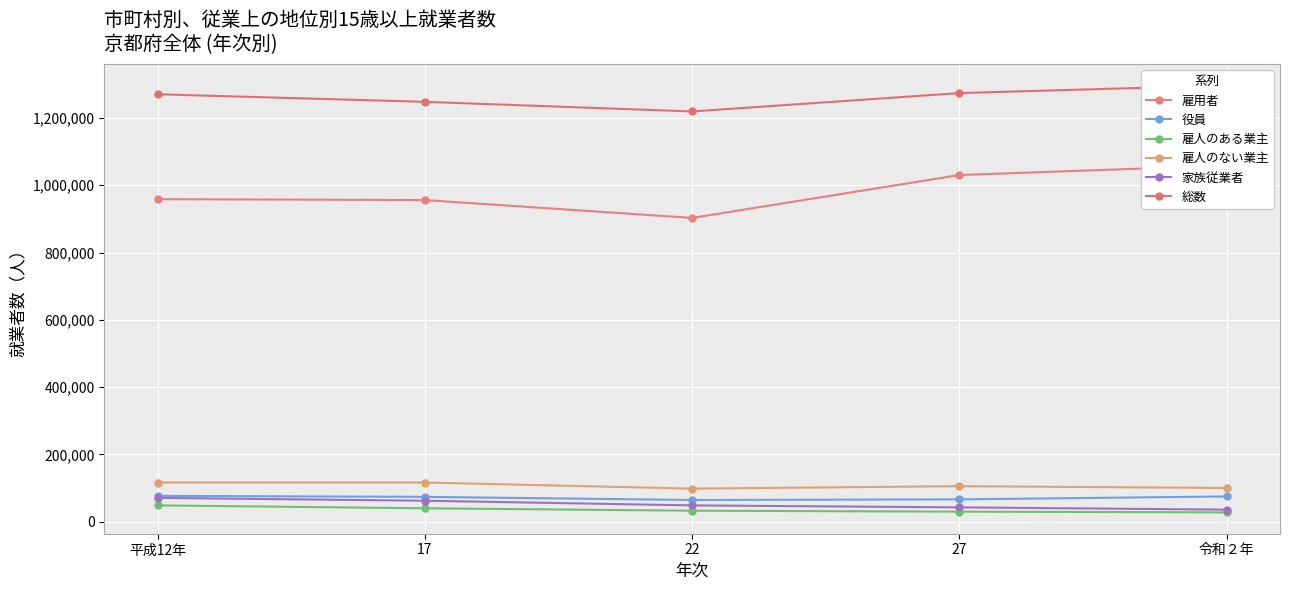

Is the value of 雇用者 at 17 greater than the value of 雇人のある業主 at 27?

Yes